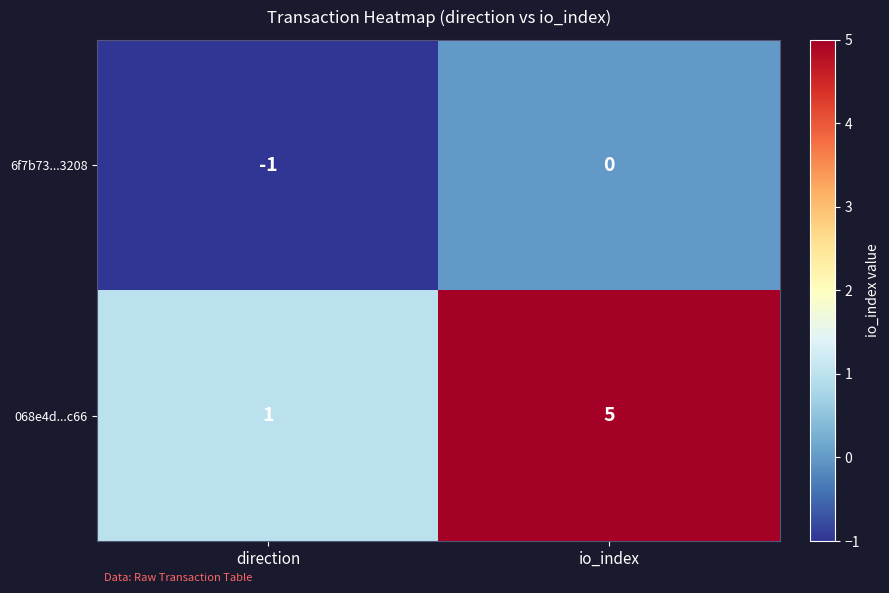

What is the highest value of the 068e4d...c66 series?

5